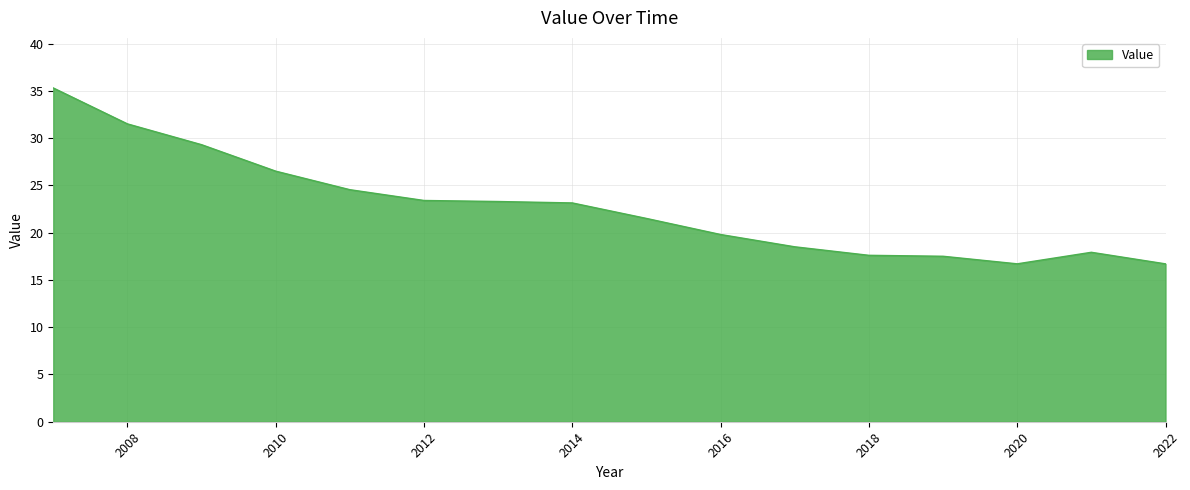

What is the minimum value shown in the chart?

16.7